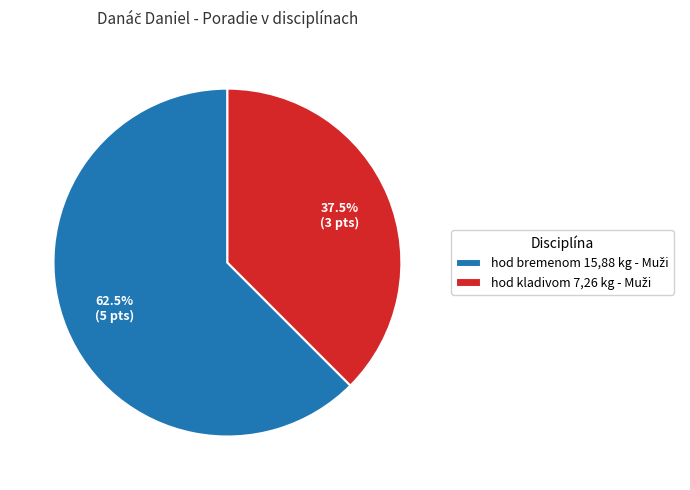

Is there a majority slice in this chart?

Yes